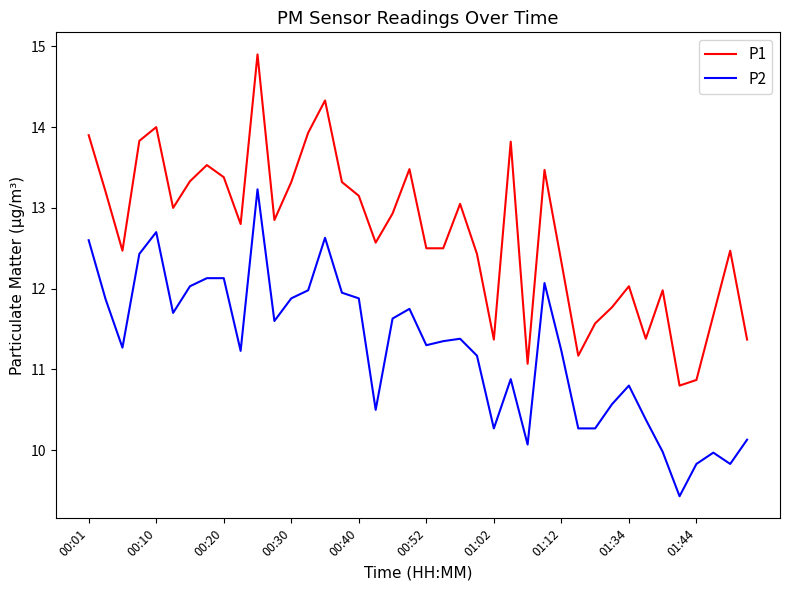

True or false: P2 and P1 cross at least once.

False